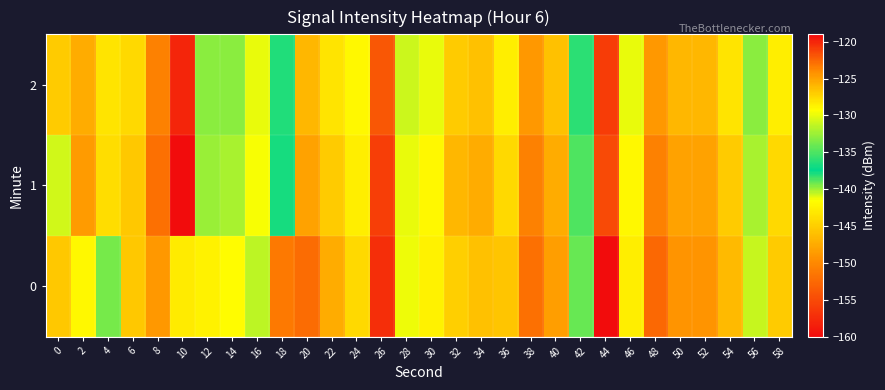

Reading right to left, list all the values displayed in this chart.

0: 58=-126.9	56=-131.0	54=-126.1	52=-124.3	50=-124.4	48=-122.7	46=-128.5	44=-160.4	42=-134.2	40=-124.8	38=-122.9	36=-126.7	34=-126.5	32=-127.0	30=-128.7	28=-129.8	26=-120.4	24=-127.5	22=-125.6	20=-122.8	18=-123.2	16=-131.5	14=-129.2	12=-128.7	10=-128.4	8=-124.5	6=-126.7	4=-133.6	2=-128.9	0=-126.7
1: 58=-127.5	56=-132.0	54=-127.0	52=-125.0	50=-125.0	48=-123.5	46=-129.0	44=-155.0	42=-135.0	40=-125.5	38=-123.5	36=-127.5	34=-125.5	32=-126.0	30=-129.0	28=-130.0	26=-121.0	24=-128.5	22=-127.0	20=-125.0	18=-137.9	16=-129.6	14=-132.0	12=-132.6	10=-119.0	8=-122.9	6=-126.7	4=-127.7	2=-124.8	0=-130.8
2: 58=-128.5	56=-133.0	54=-128.0	52=-126.0	50=-126.0	48=-124.5	46=-130.0	44=-156.0	42=-136.0	40=-126.5	38=-124.5	36=-128.5	34=-126.5	32=-127.0	30=-130.0	28=-131.0	26=-122.0	24=-129.0	22=-128.0	20=-126.0	18=-138.0	16=-130.0	14=-133.0	12=-133.0	10=-120.0	8=-123.5	6=-127.5	4=-128.0	2=-125.5	0=-127.0